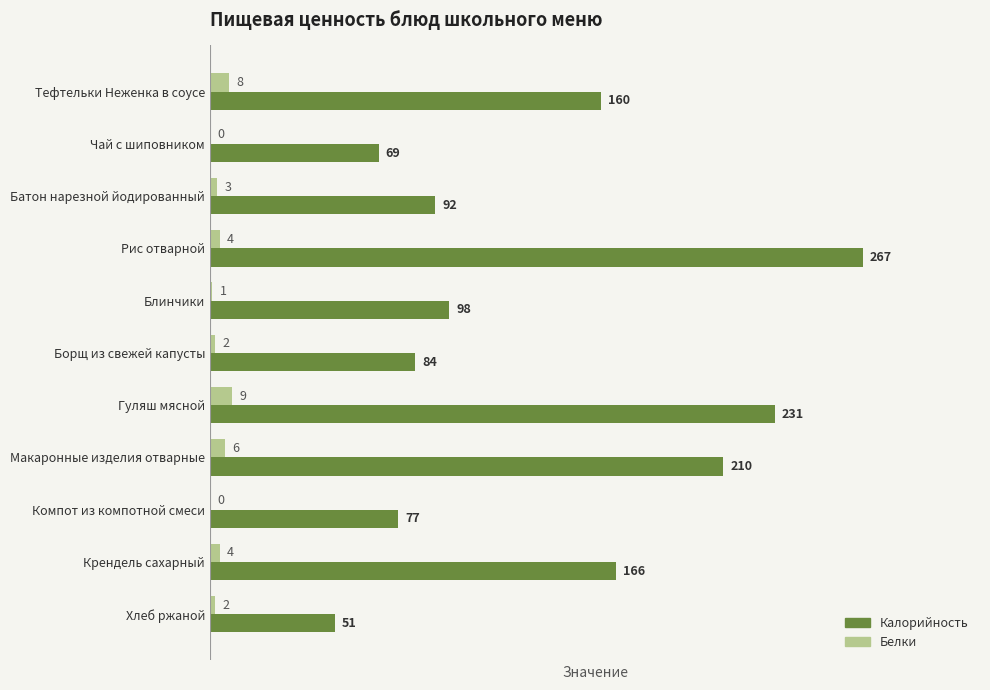

What is the approximate value of Калорийность at Рис отварной?

267